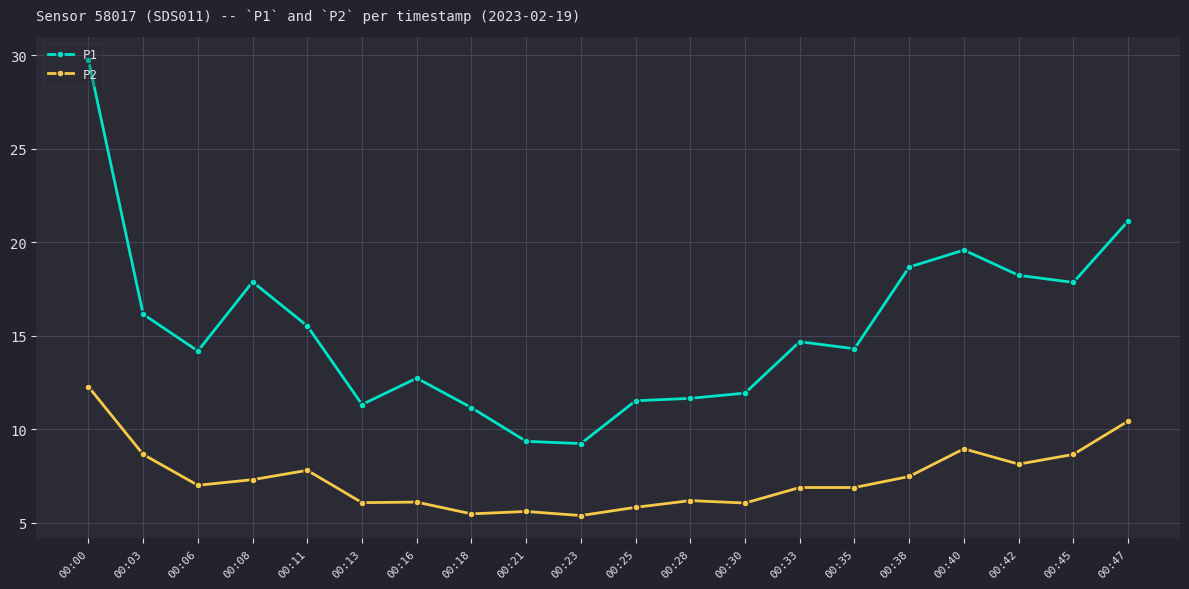

What is the difference between the maximum and second lowest values in the P1 series?

20.4